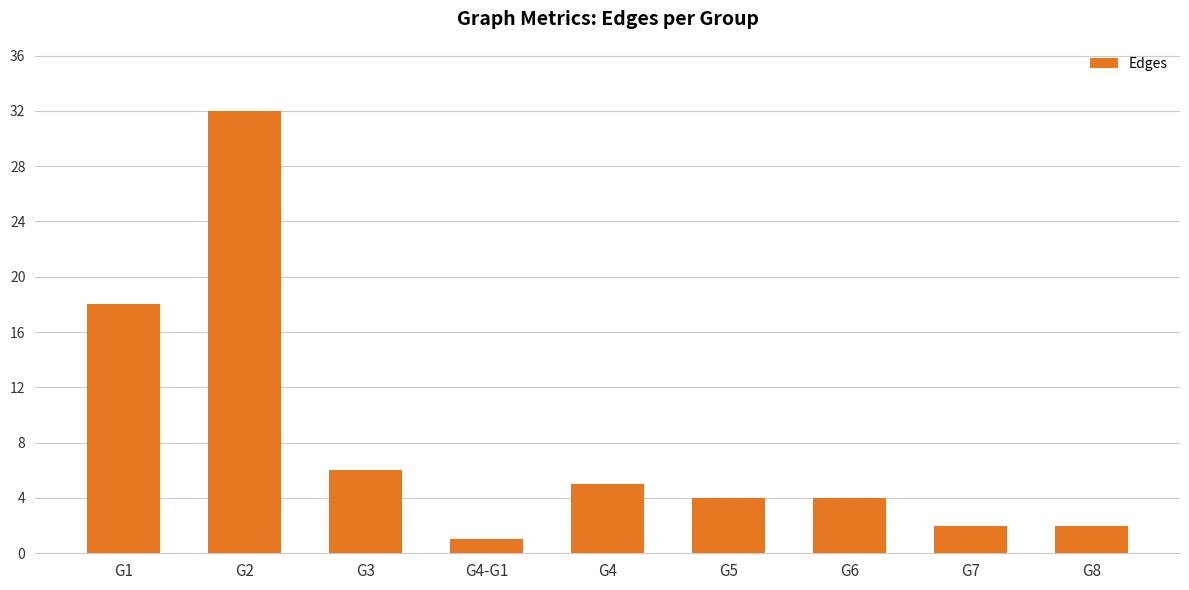

What is the difference between the maximum and minimum values?

31